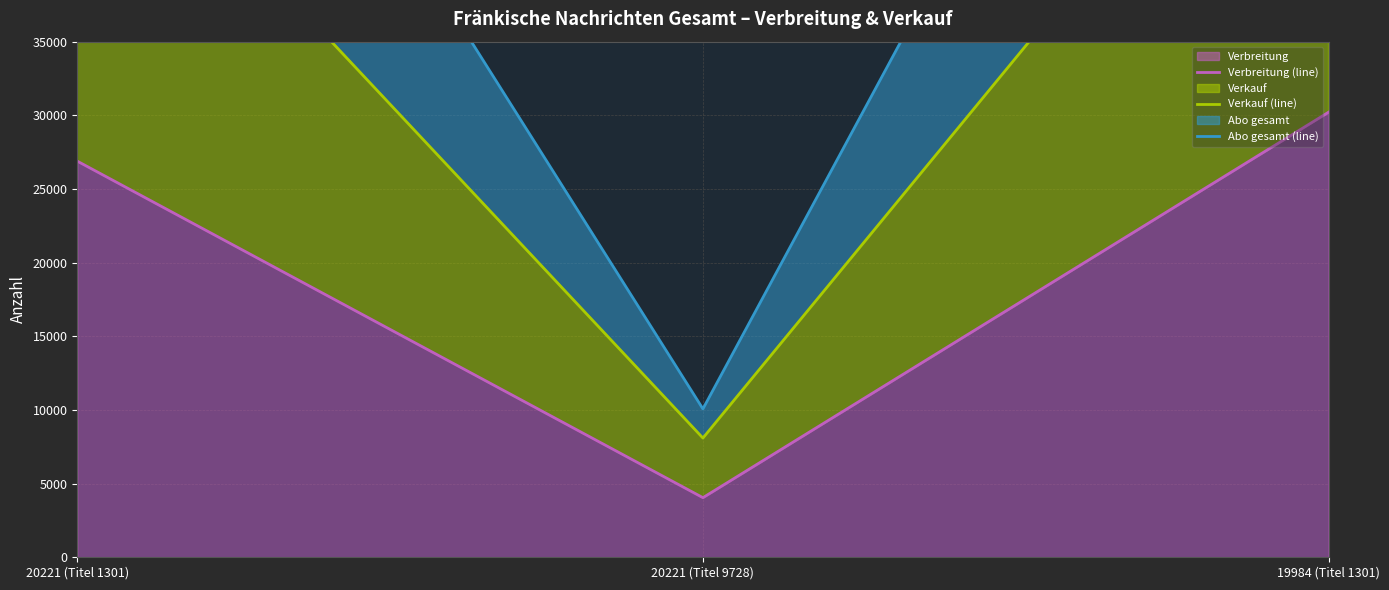

Where is Verbreitung nearest to the value 17129?

20221 (Titel 1301)